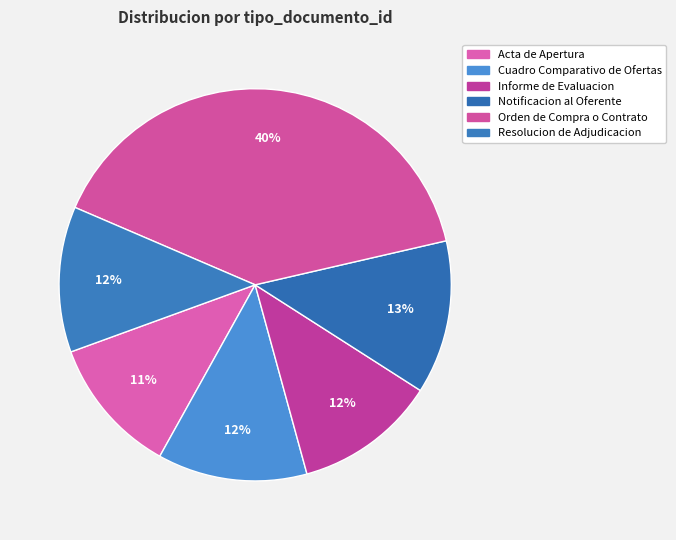

True or false: Resolucion de Adjudicacion accounts for 2% of the total.

False